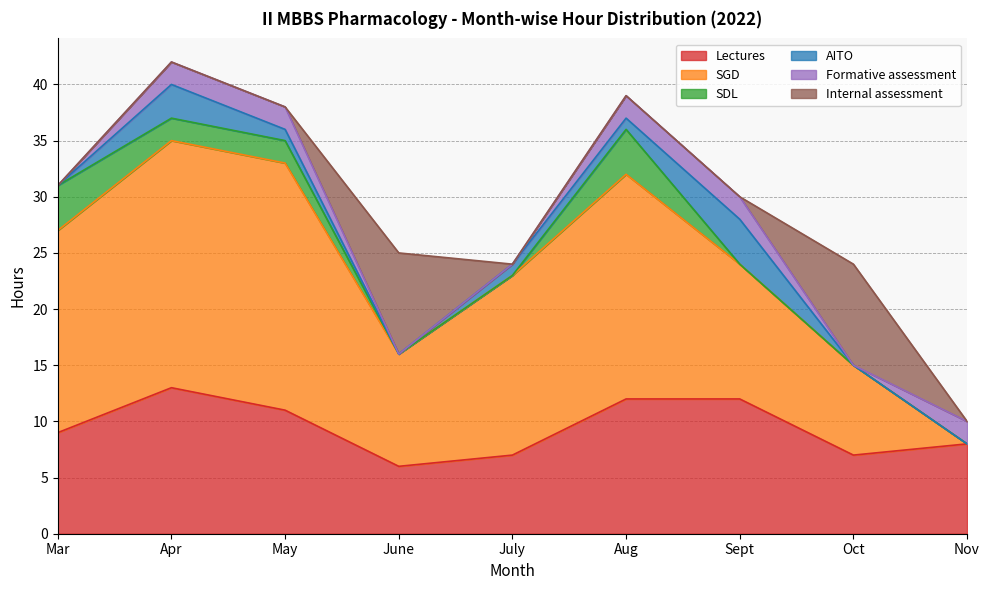

What are all the series names shown in the legend?

Lectures, SGD, SDL, AITO, Formative assessment, Internal assessment